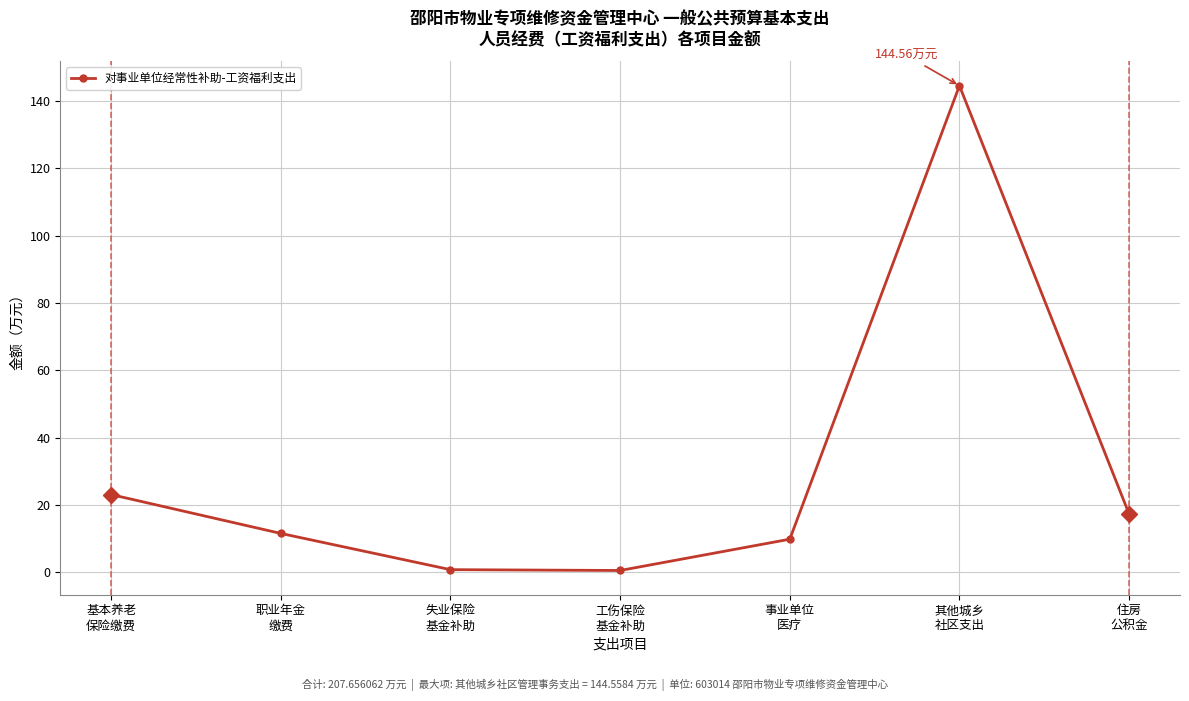

Which category has the highest value across all series?

其他城乡
社区支出